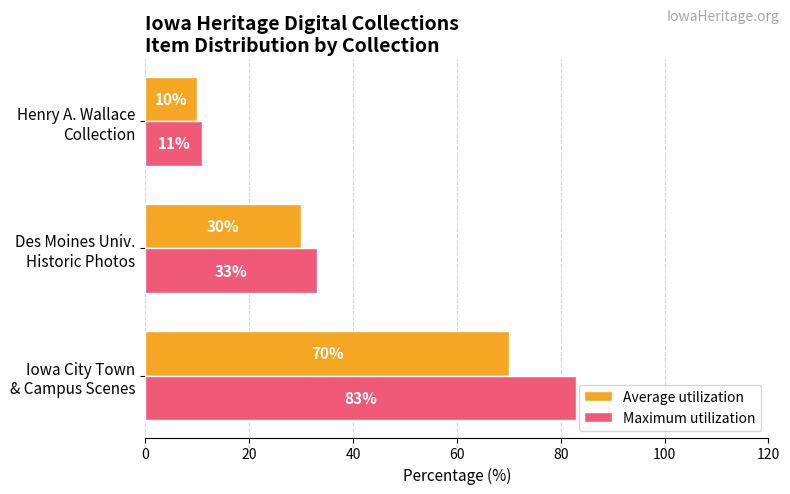

What is the sum of all Average utilization values?

110